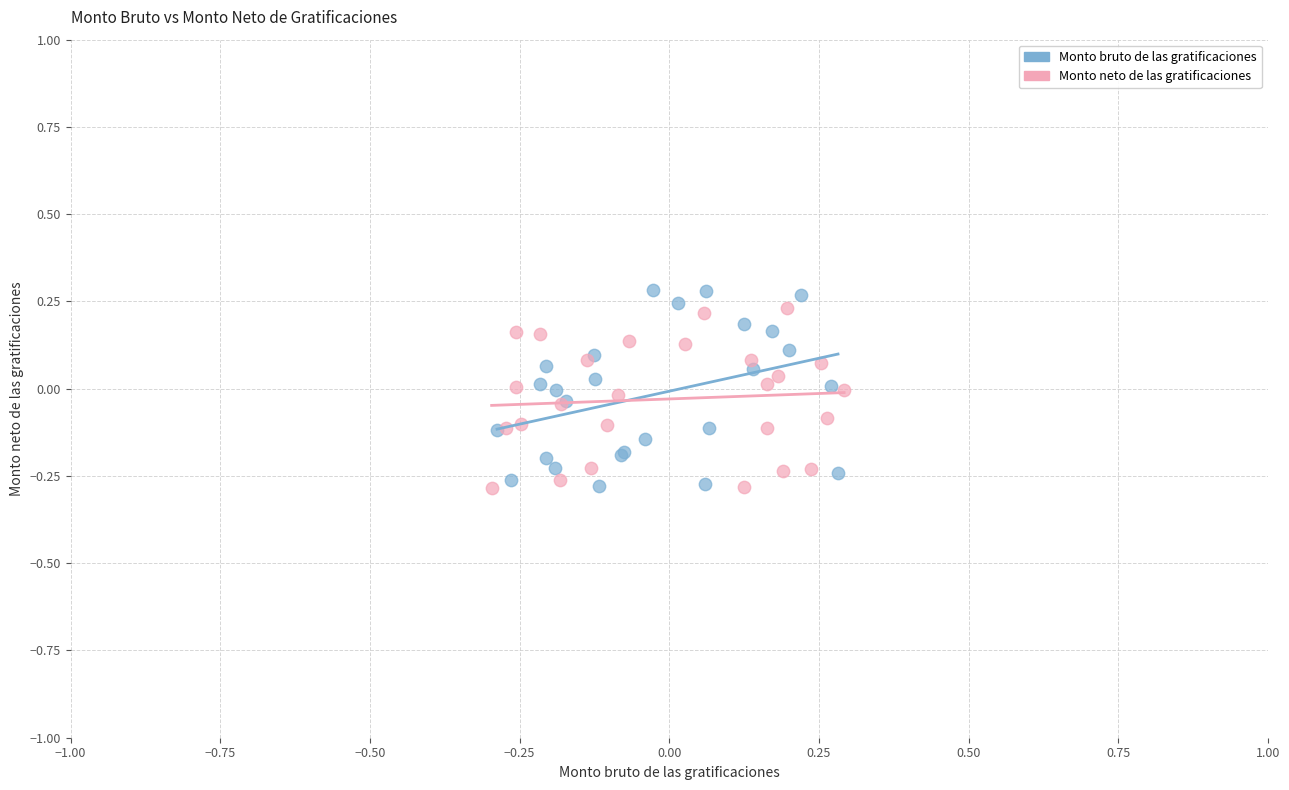

Which series has the largest Y range (max minus min)?

Monto bruto de las gratificaciones